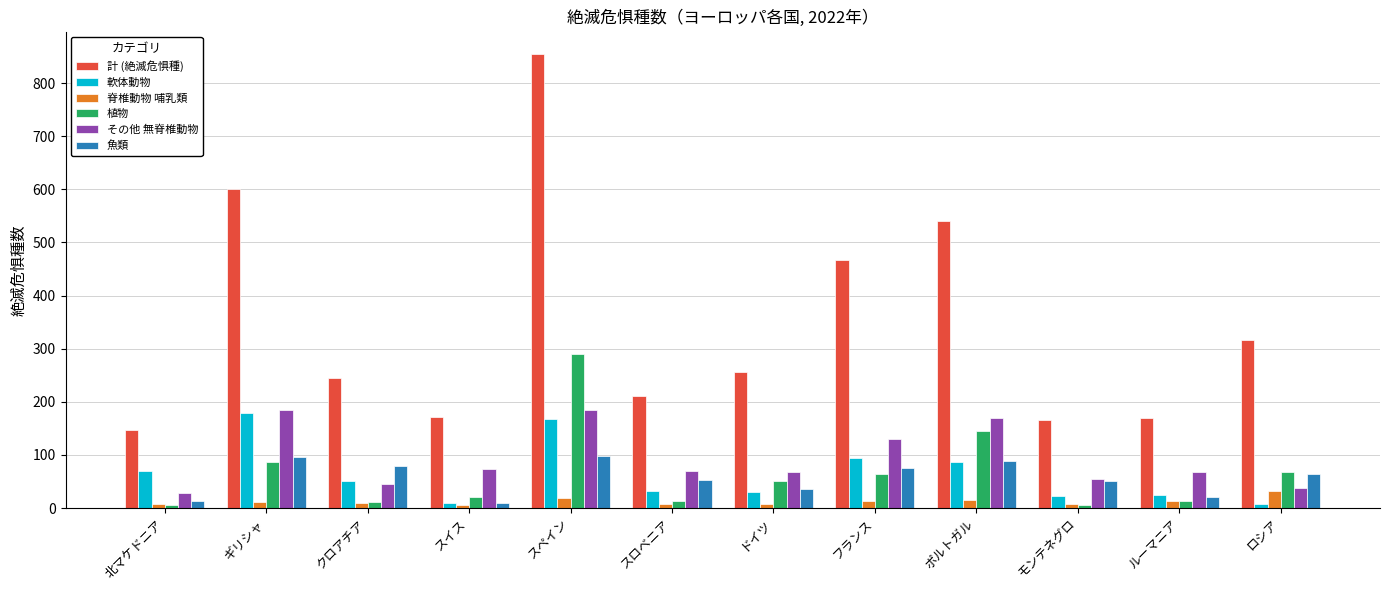

What is the sum of all 計 (絶滅危惧種) values?

4141